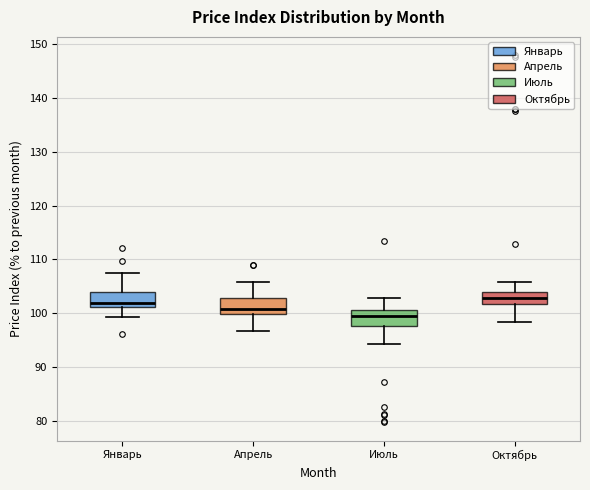

Which box's median line is the highest?

Октябрь